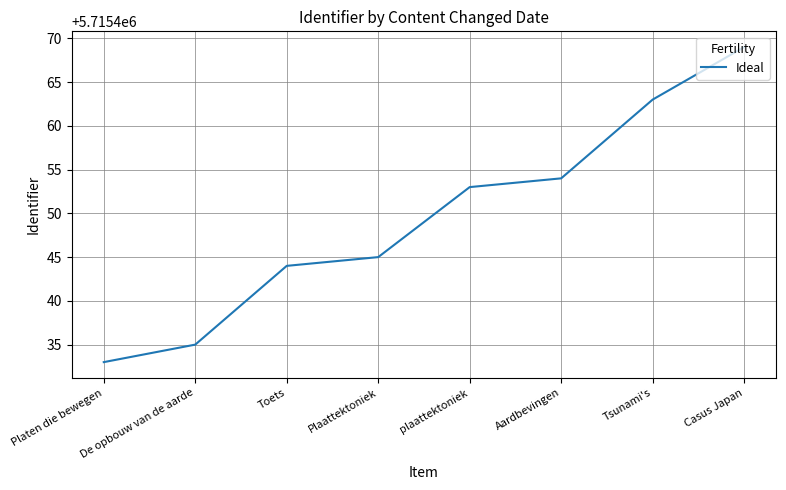

Approximately how many times larger is the value at Toets compared to Plaattektoniek?

1.0